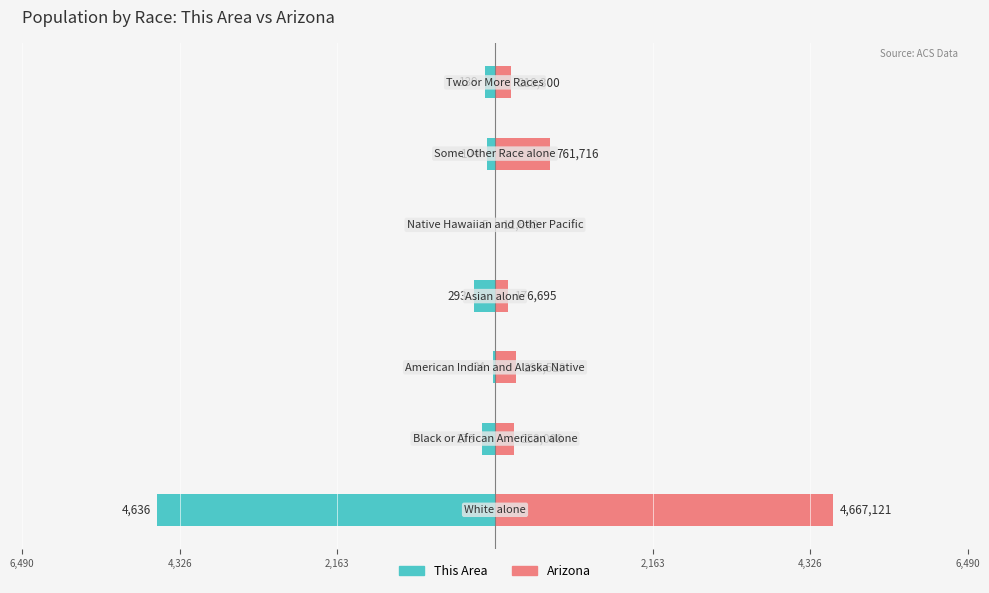

What are all the series names shown in the legend?

This Area, Arizona